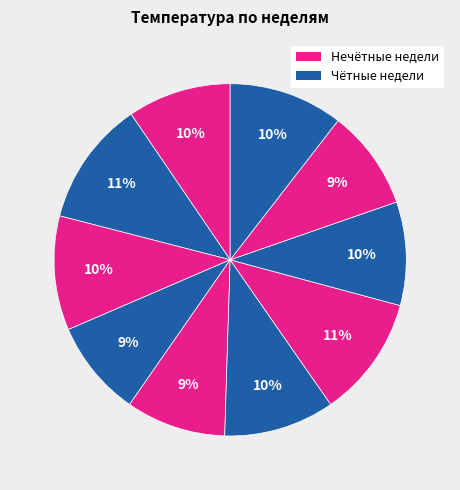

How many slices are in this pie chart?

10